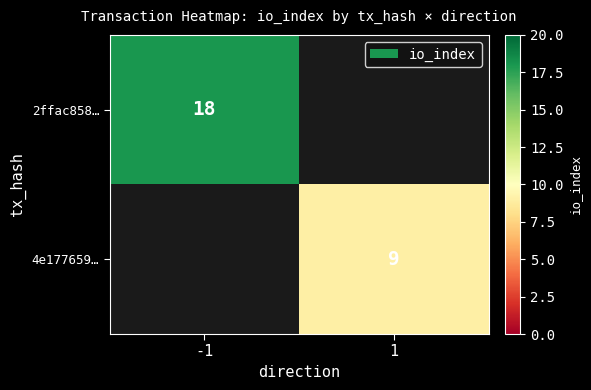

The 4e177659… series shows 6 at 1. True or false?

False